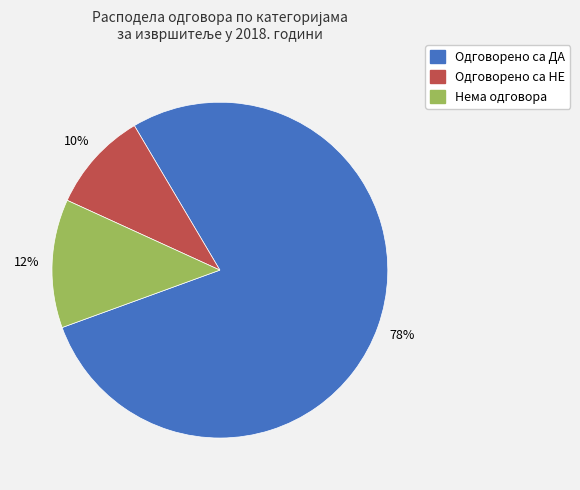

Rank the categories by value from highest to lowest.

Одговорено са ДА, Нема одговора, Одговорено са НЕ